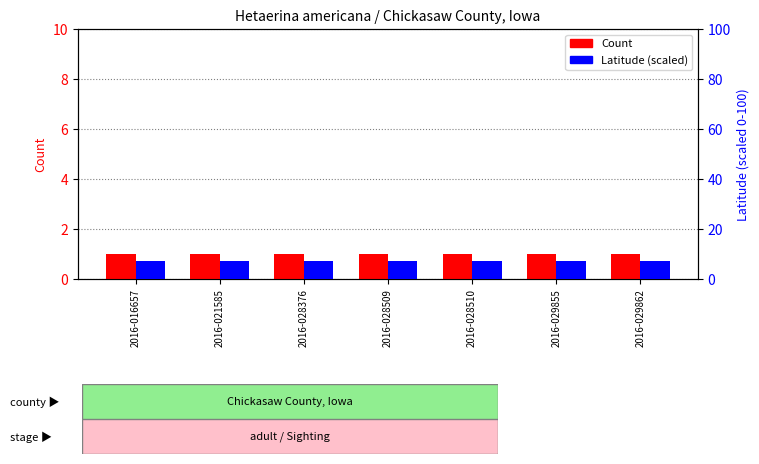

What is the spread (max minus min) of values at 2016-021585?

6.2